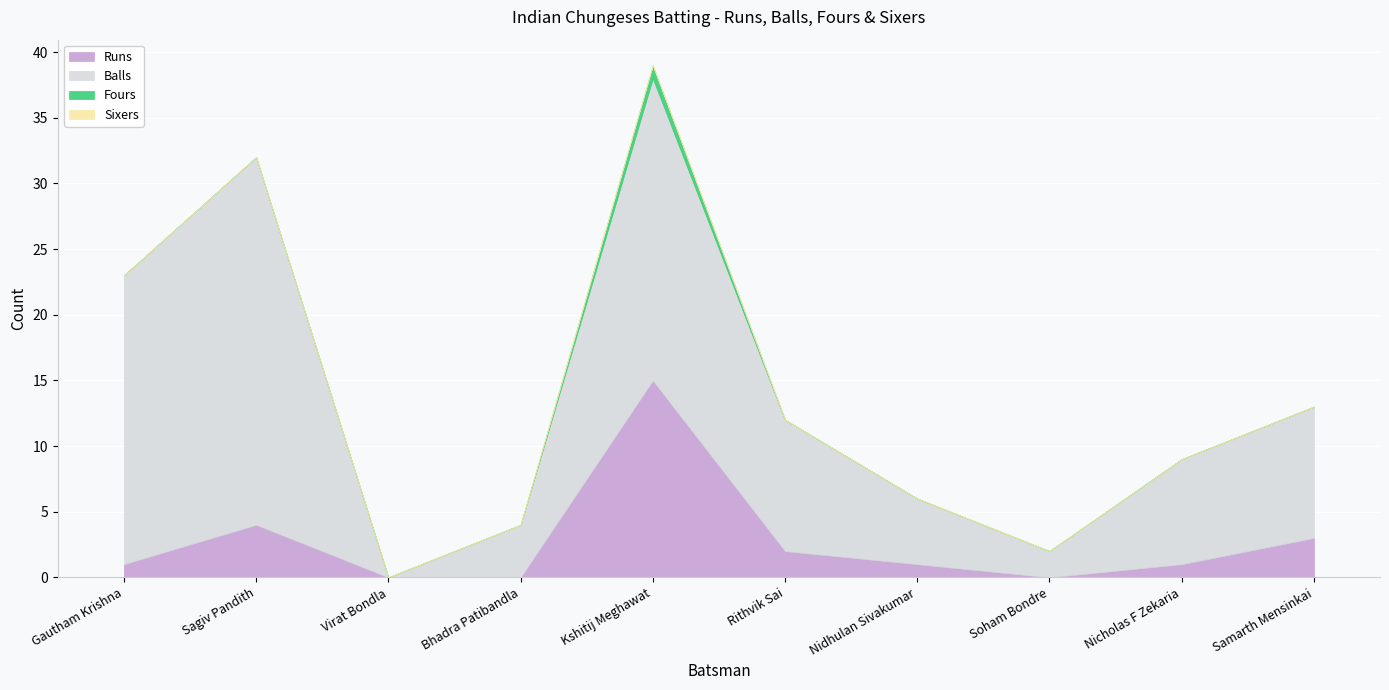

What is the label of the 8th point from the right?

Virat Bondla